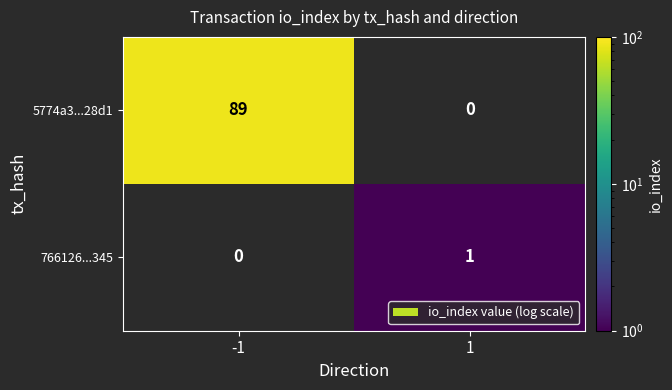

Is it true that 766126...345 equals 1 at 1?

True